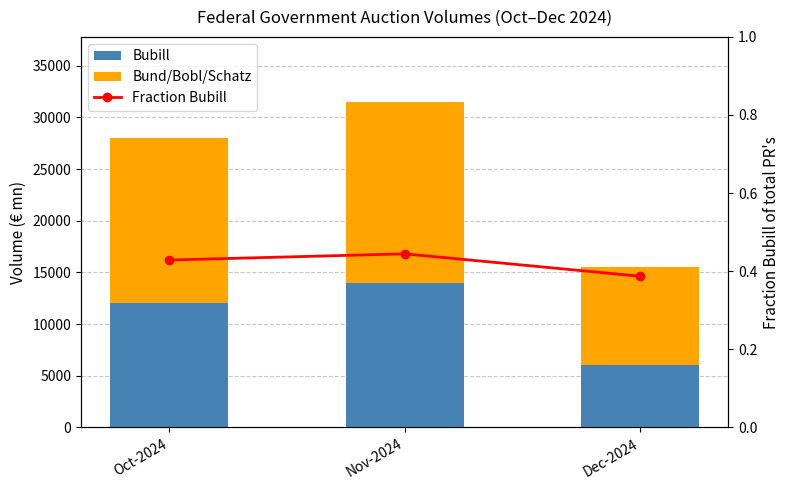

What is the sum of all Bund/Bobl/Schatz values?

43000.0